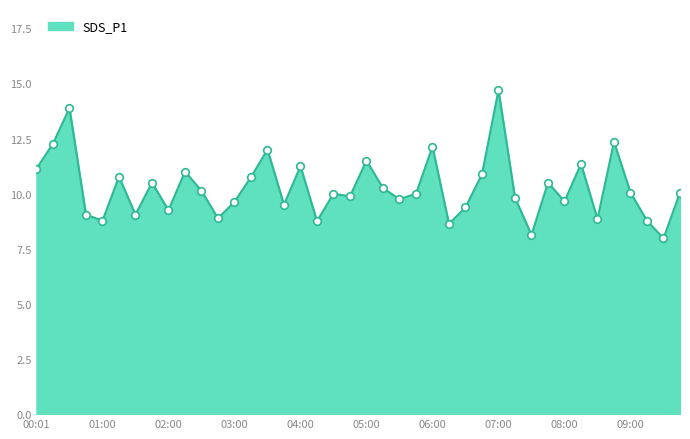

What is the difference between the maximum and minimum values?

6.7